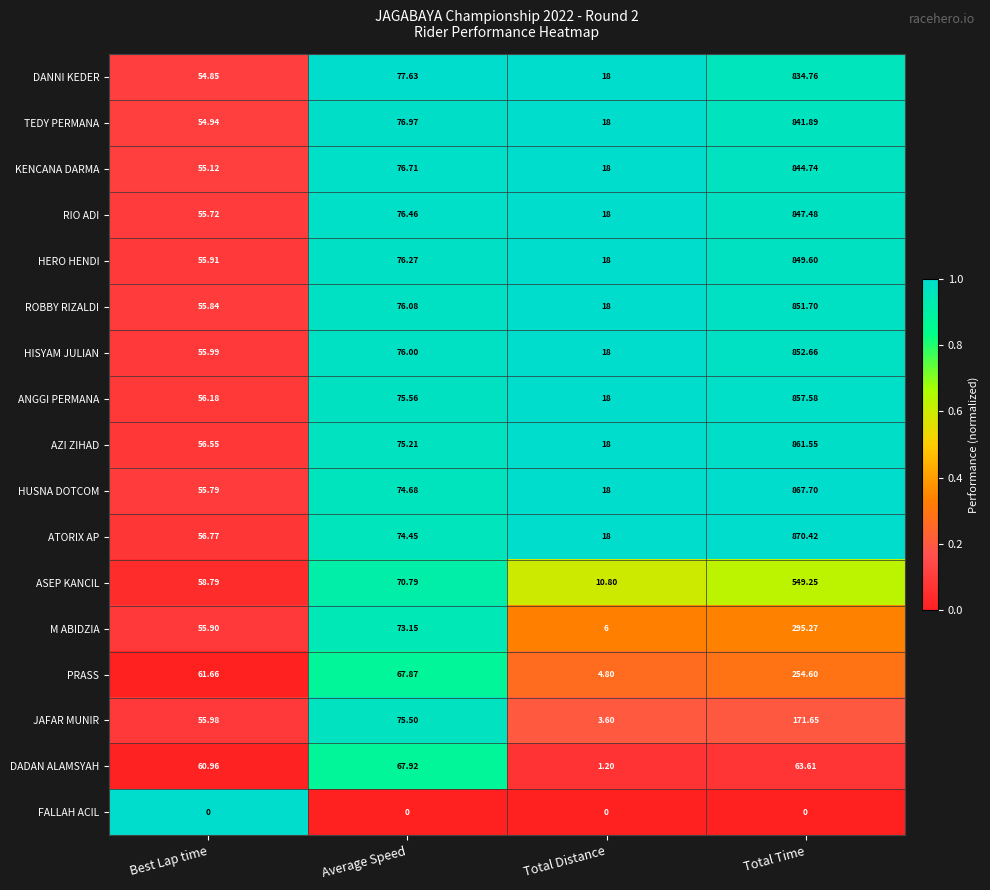

At which label is M ABIDZIA closest to 150?

Average Speed